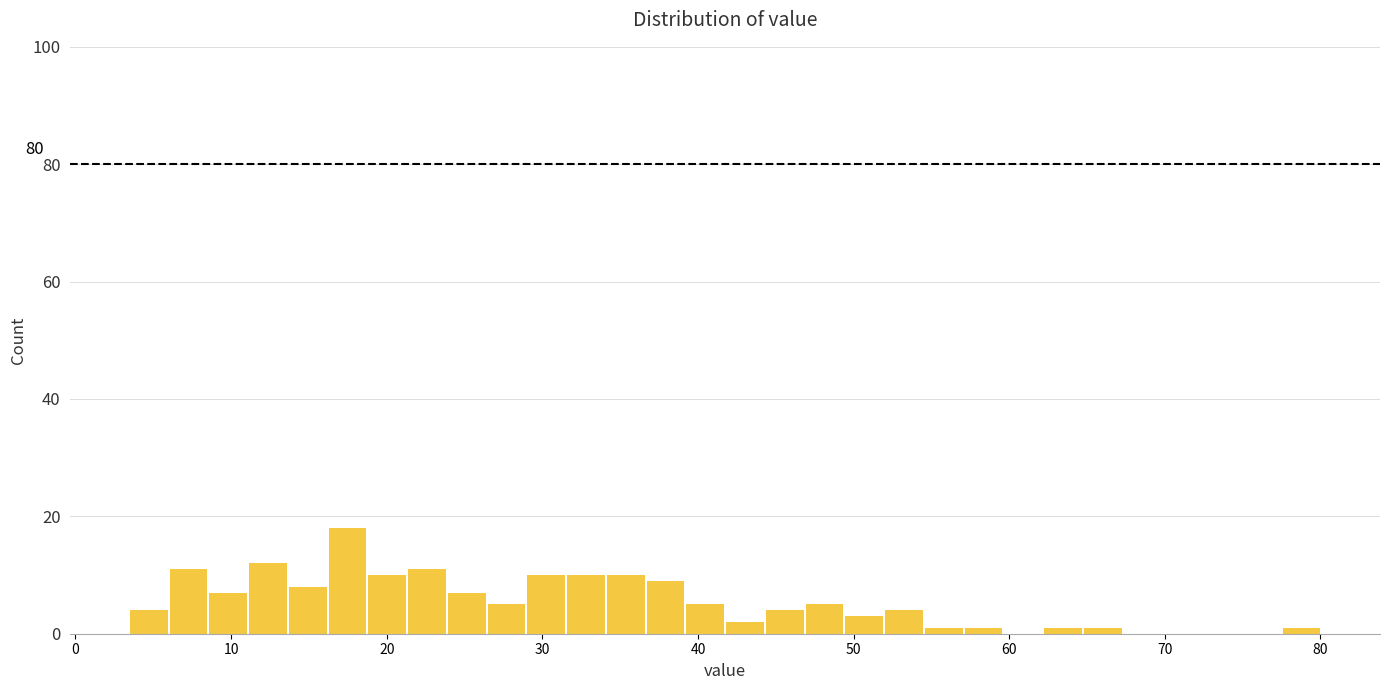

Read against the x-axis, roughly where is the centre of the tallest bar?

17